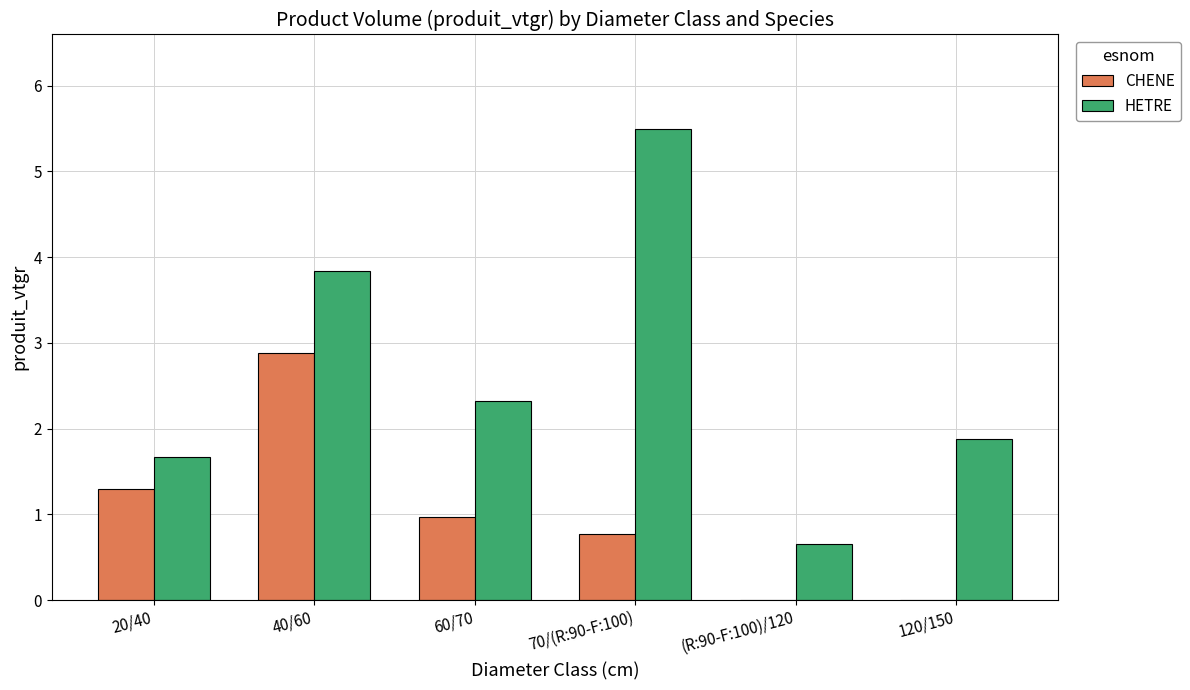

Which series changed the most between 40/60 and 60/70?

CHENE